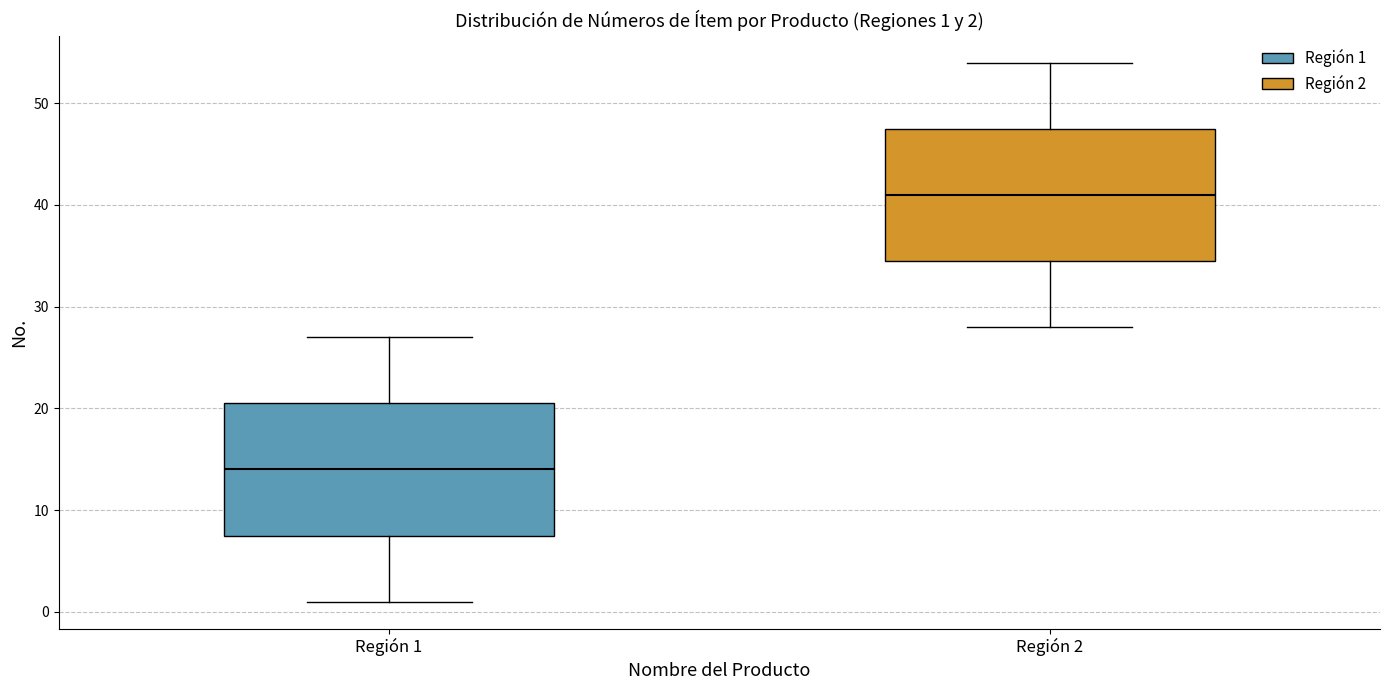

Which box has the lowest median line?

Región 1